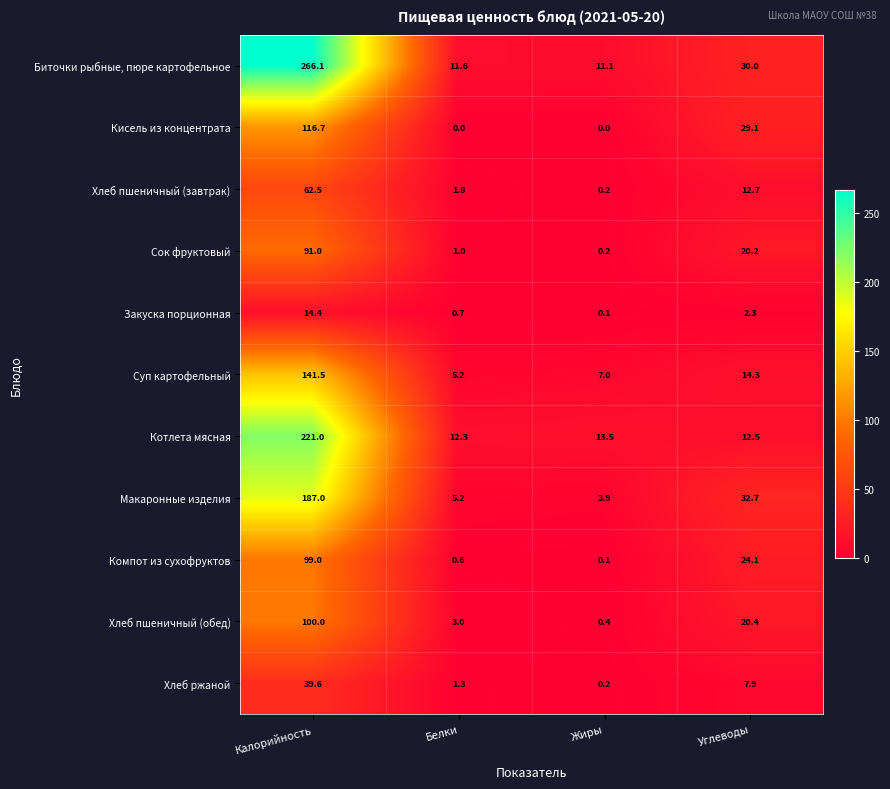

What is the greatest value displayed?

266.1